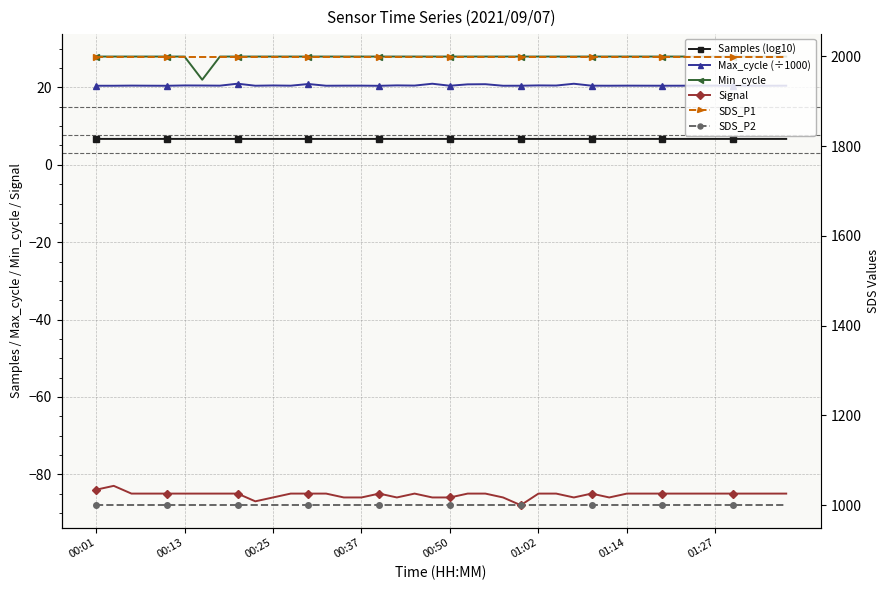

Reading left to right, transcribe all the data shown in this chart.

Samples (log10): 6.7	6.7	6.7	6.7	6.7	6.7	6.7	6.7	6.7	6.7	6.7	6.7	6.7	6.7	6.7	6.7	6.7	6.7	6.7	6.7	6.7	6.7	6.7	6.7	6.7	6.7	6.7	6.7	6.7	6.7	6.7	6.7	6.7	6.7	6.7	6.7	6.7	6.7	6.7	6.7
Max_cycle (÷1000): 20.5	20.4	20.5	20.5	20.4	20.5	20.5	20.5	21.0	20.5	20.5	20.5	20.9	20.5	20.5	20.5	20.4	20.5	20.5	21.0	20.5	20.8	20.9	20.4	20.5	20.5	20.5	21.0	20.5	20.5	20.5	20.5	20.5	20.5	20.5	20.5	20.5	20.5	20.5	20.5
Min_cycle: 28.0	28.0	28.0	28.0	28.0	28.0	22.0	28.0	28.0	28.0	28.0	28.0	28.0	28.0	28.0	28.0	28.0	28.0	28.0	28.0	28.0	28.0	28.0	28.0	28.0	28.0	28.0	28.0	28.0	28.0	28.0	28.0	28.0	28.0	28.0	28.0	28.0	28.0	28.0	28.0
Signal: -84.0	-83.0	-85.0	-85.0	-85.0	-85.0	-85.0	-85.0	-85.0	-87.0	-86.0	-85.0	-85.0	-85.0	-86.0	-86.0	-85.0	-86.0	-85.0	-86.0	-86.0	-85.0	-85.0	-86.0	-88.0	-85.0	-85.0	-86.0	-85.0	-86.0	-85.0	-85.0	-85.0	-85.0	-85.0	-85.0	-85.0	-85.0	-85.0	-85.0
SDS_P1: 1999.9	1999.9	1999.9	1999.9	1999.9	1999.9	1999.9	1999.9	1999.9	1999.9	1999.9	1999.9	1999.9	1999.9	1999.9	1999.9	1999.9	1999.9	1999.9	1999.9	1999.9	1999.9	1999.9	1999.9	1999.9	1999.9	1999.9	1999.9	1999.9	1999.9	1999.9	1999.9	1999.9	1999.9	1999.9	1999.9	1999.9	1999.9	1999.9	1999.9
SDS_P2: 999.9	999.9	999.9	999.9	999.9	999.9	999.9	999.9	999.9	999.9	999.9	999.9	999.9	999.9	999.9	999.9	999.9	999.9	999.9	999.9	999.9	999.9	999.9	999.9	999.9	999.9	999.9	999.9	999.9	999.9	999.9	999.9	999.9	999.9	999.9	999.9	999.9	999.9	999.9	999.9